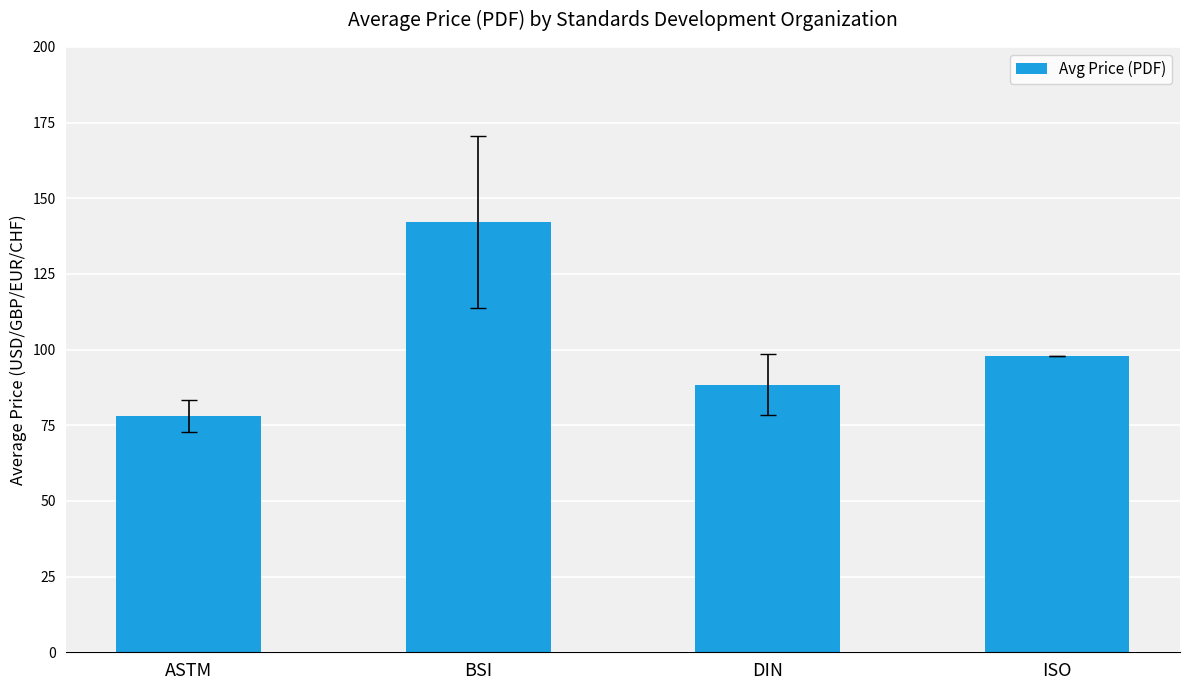

Reading left to right, transcribe all the data shown in this chart.

ASTM=78.1	BSI=142.3	DIN=88.4	ISO=98.0